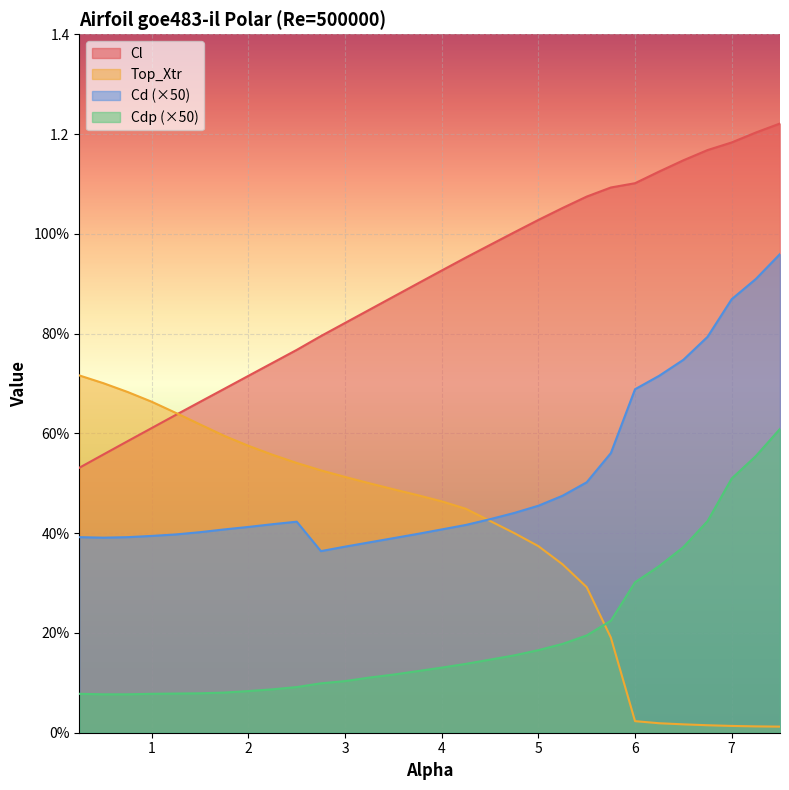

What is the label of the 9th point from the left?

2.25